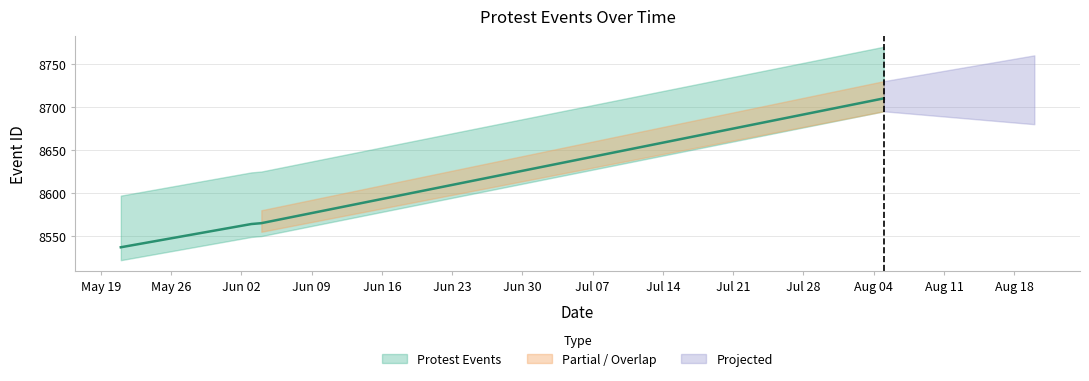

True or false: the data shows 8537 at 2020-05-21.

True